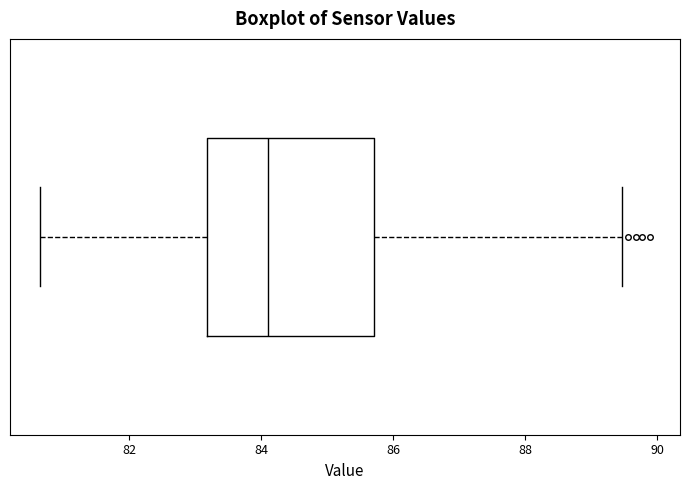

Where is the left edge of the box on the x-axis? The values are not printed on the chart, so give them approximately, as read against the axis.

83.2